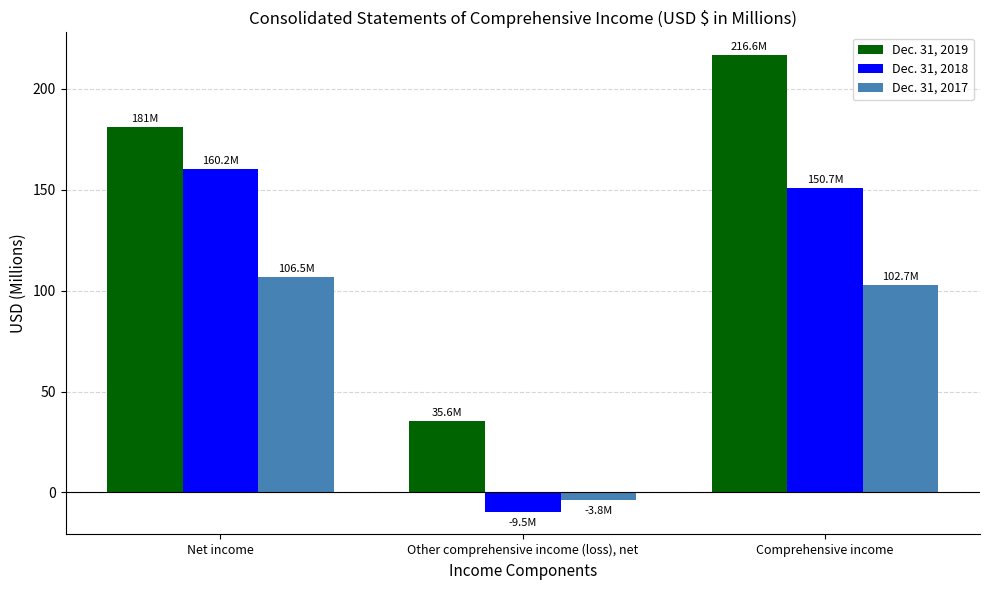

How many series are shown in this chart?

3